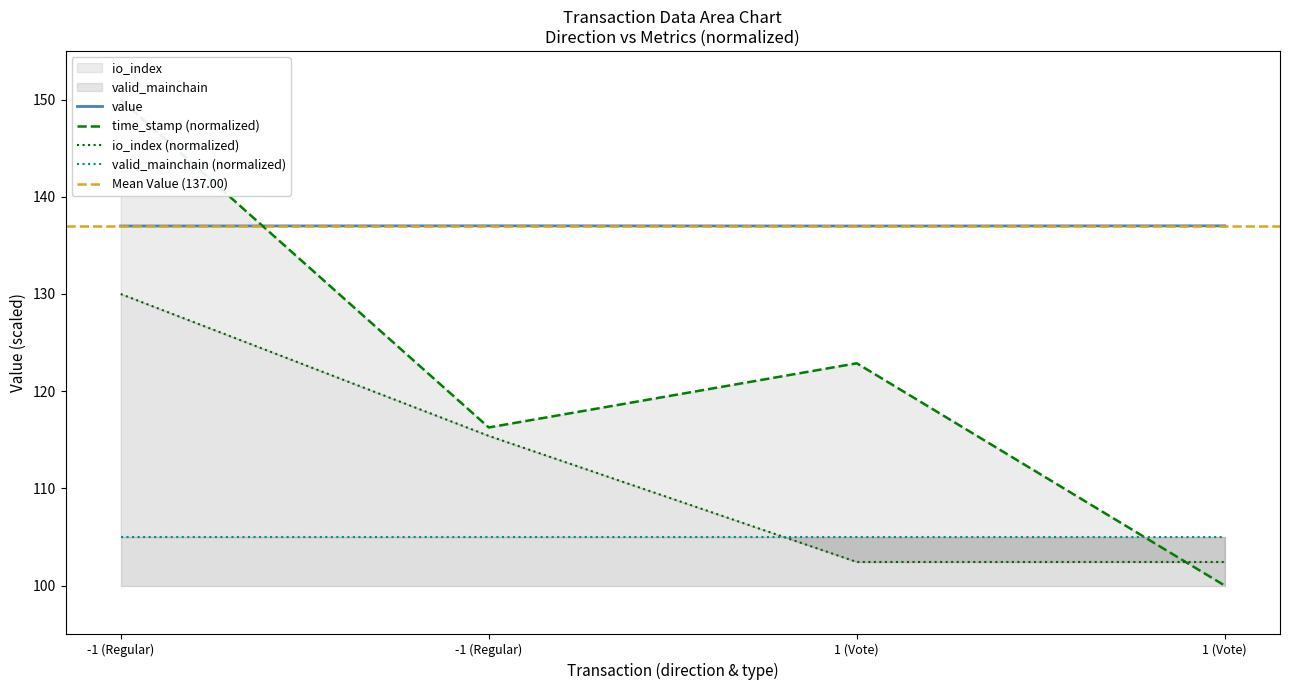

What is the spread (max minus min) of values at -1 (Regular)?

20.0